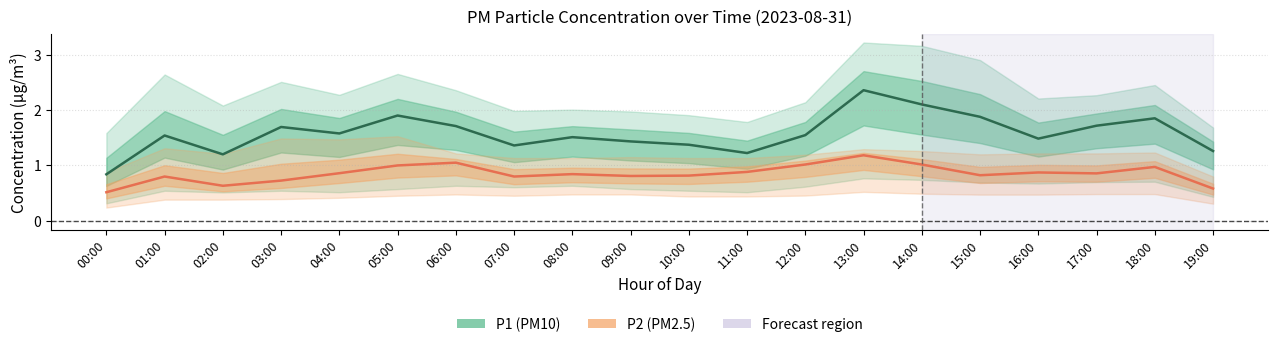

Between 15:00 and 08:00, which is larger?

15:00